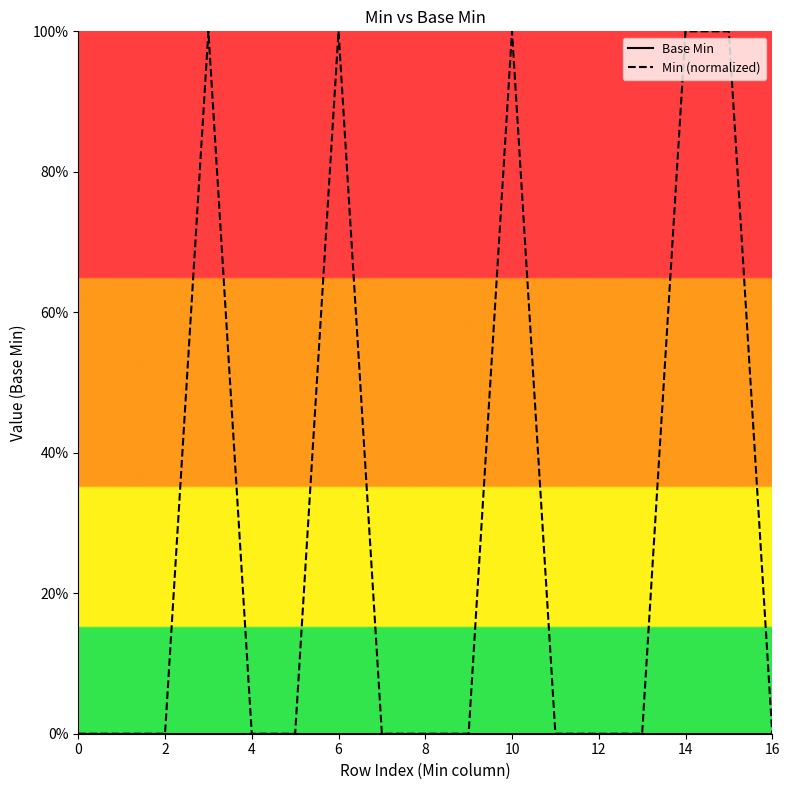

True or false: Min (normalized) has a value of 0 at 11.

False